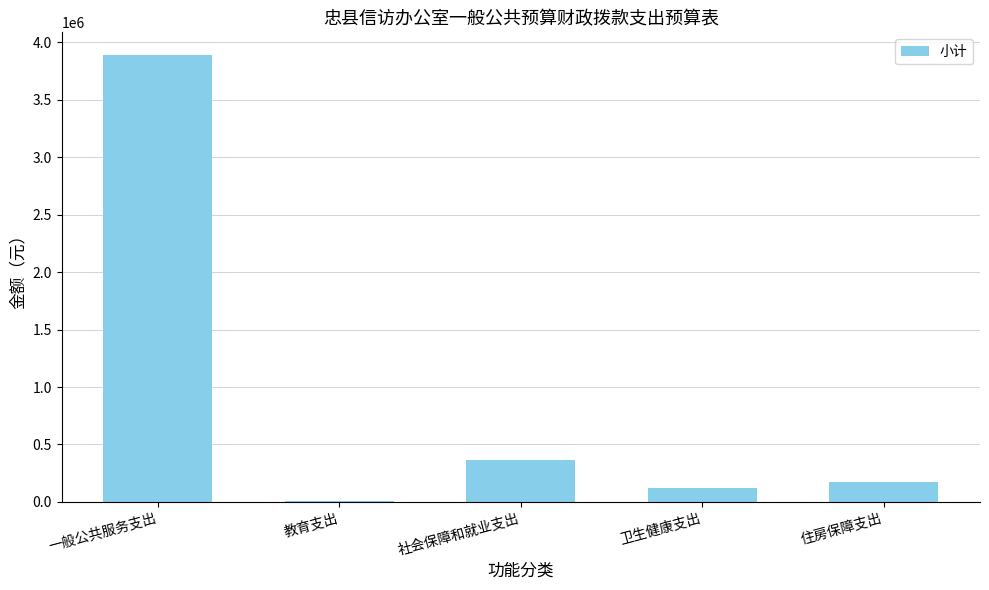

The value at 社会保障和就业支出 is 367074. True or false?

True